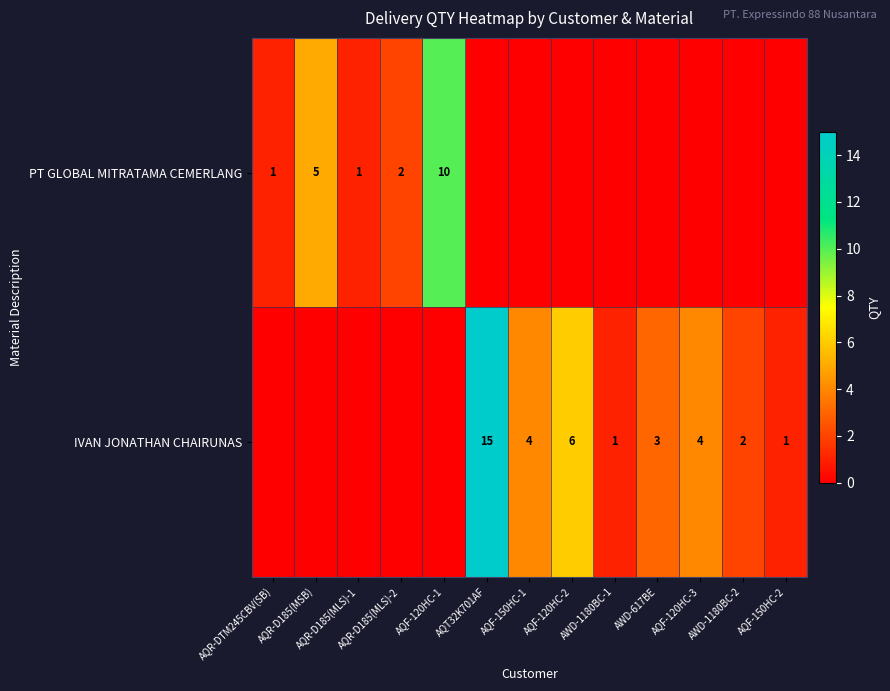

Is it true that IVAN JONATHAN CHAIRUNAS equals 1 at AWD-1180BC-2?

False